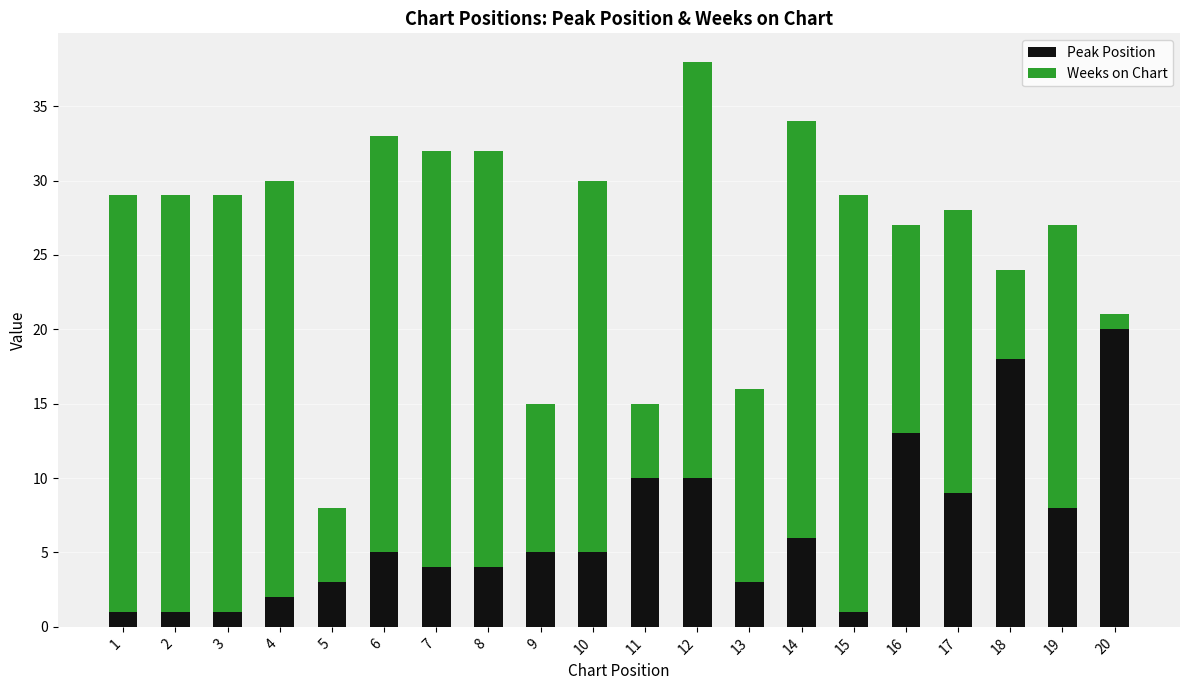

How many distinct data groups are displayed?

2